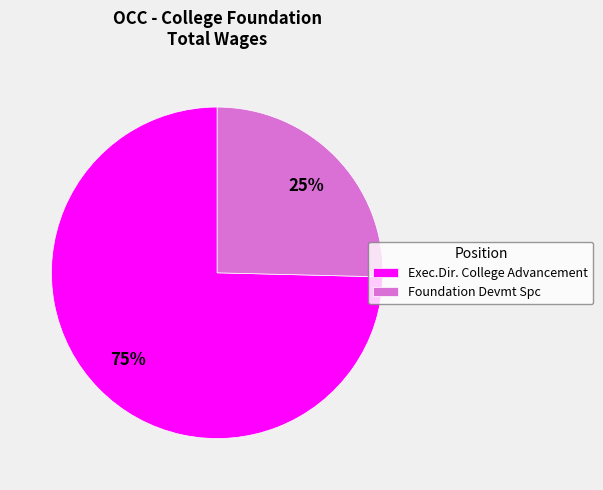

Does Foundation Devmt Spc account for over 50% of the chart?

No